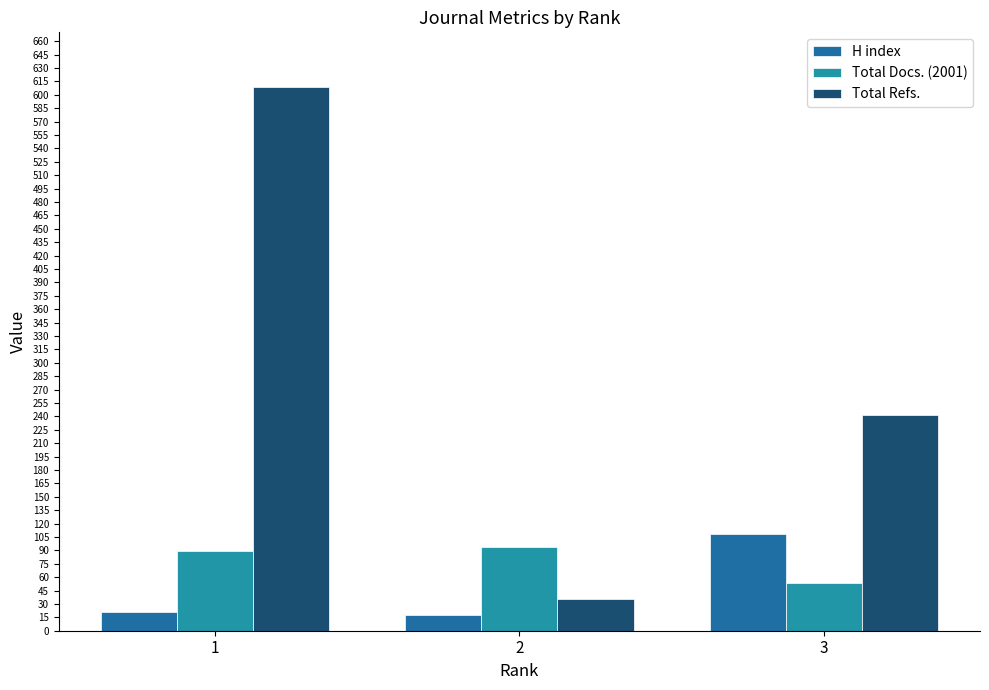

What is the sum of all Total Docs. (2001) values?

236